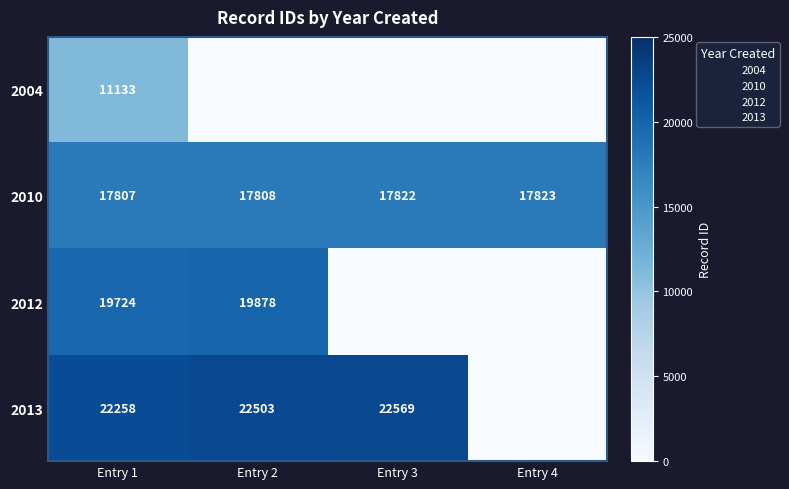

What is the sum of all 2013 values?

67330